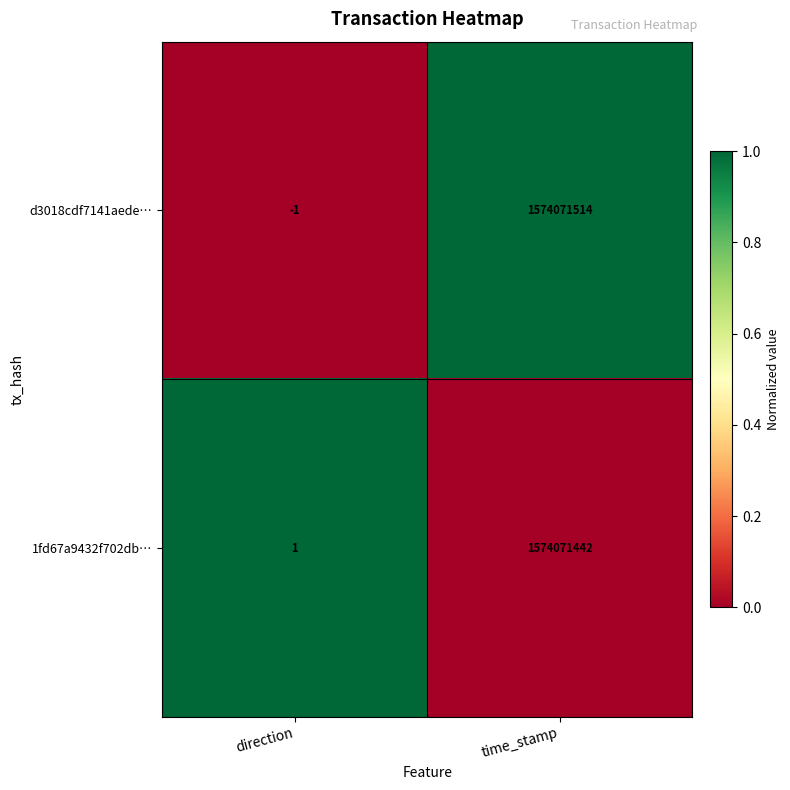

Is the value of d3018cdf7141aede… at direction greater than the value of 1fd67a9432f702db… at time_stamp?

No